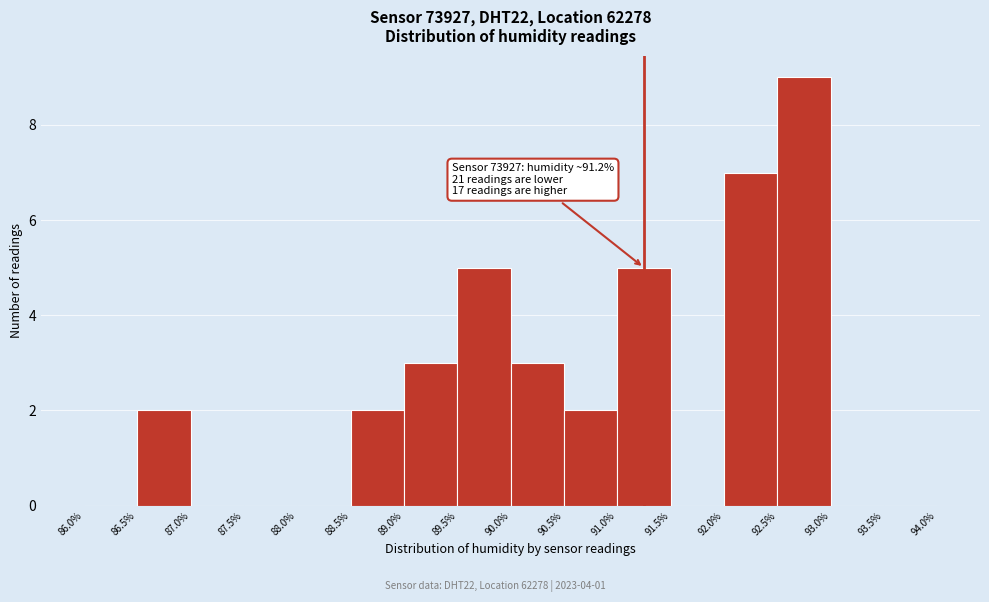

Which range on the x-axis has the tallest bar?

92.5% to 93.0%